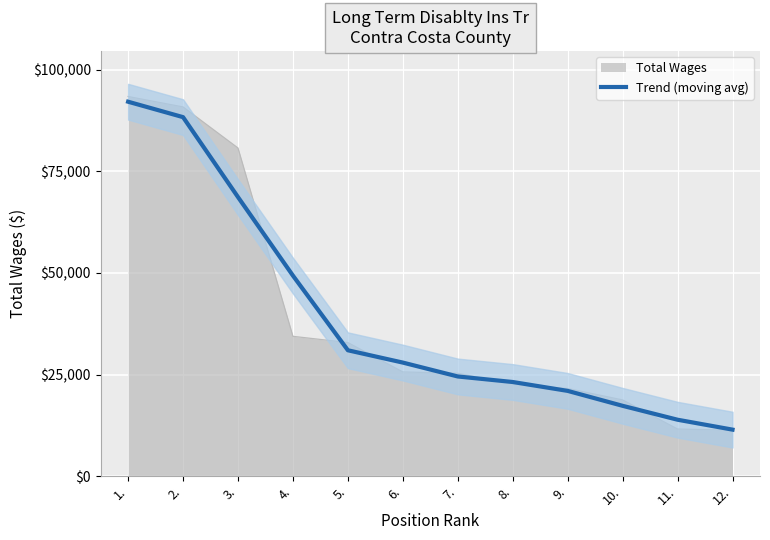

How many data points are less than 27953?

6